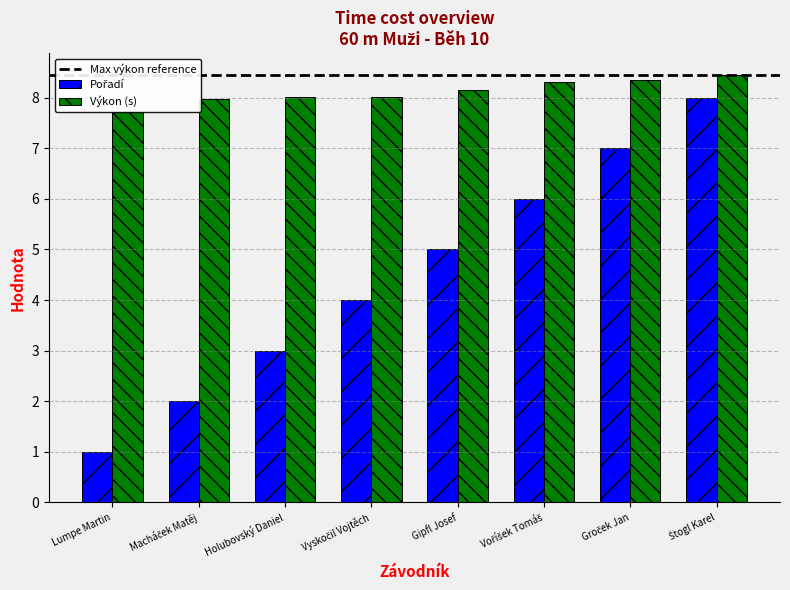

What value does the Výkon series have at Macháček Matěj?

8.0